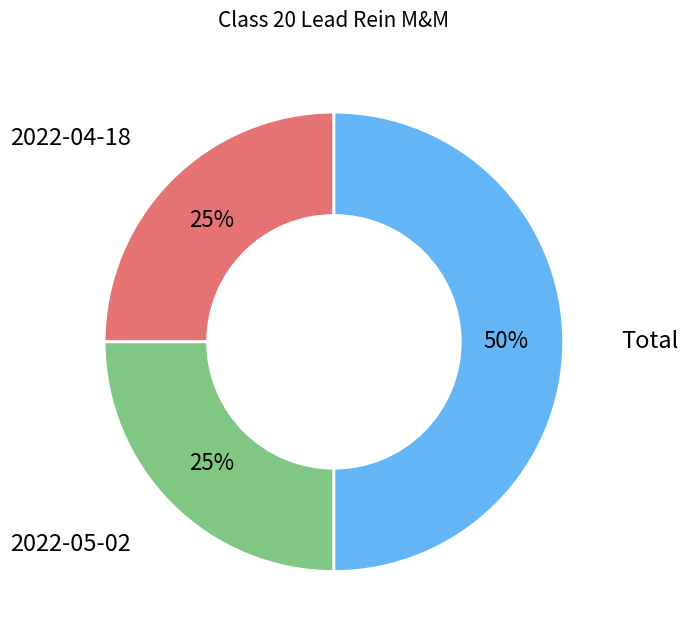

To the nearest percent, what is the difference between the largest and smallest slice percentages?

25%